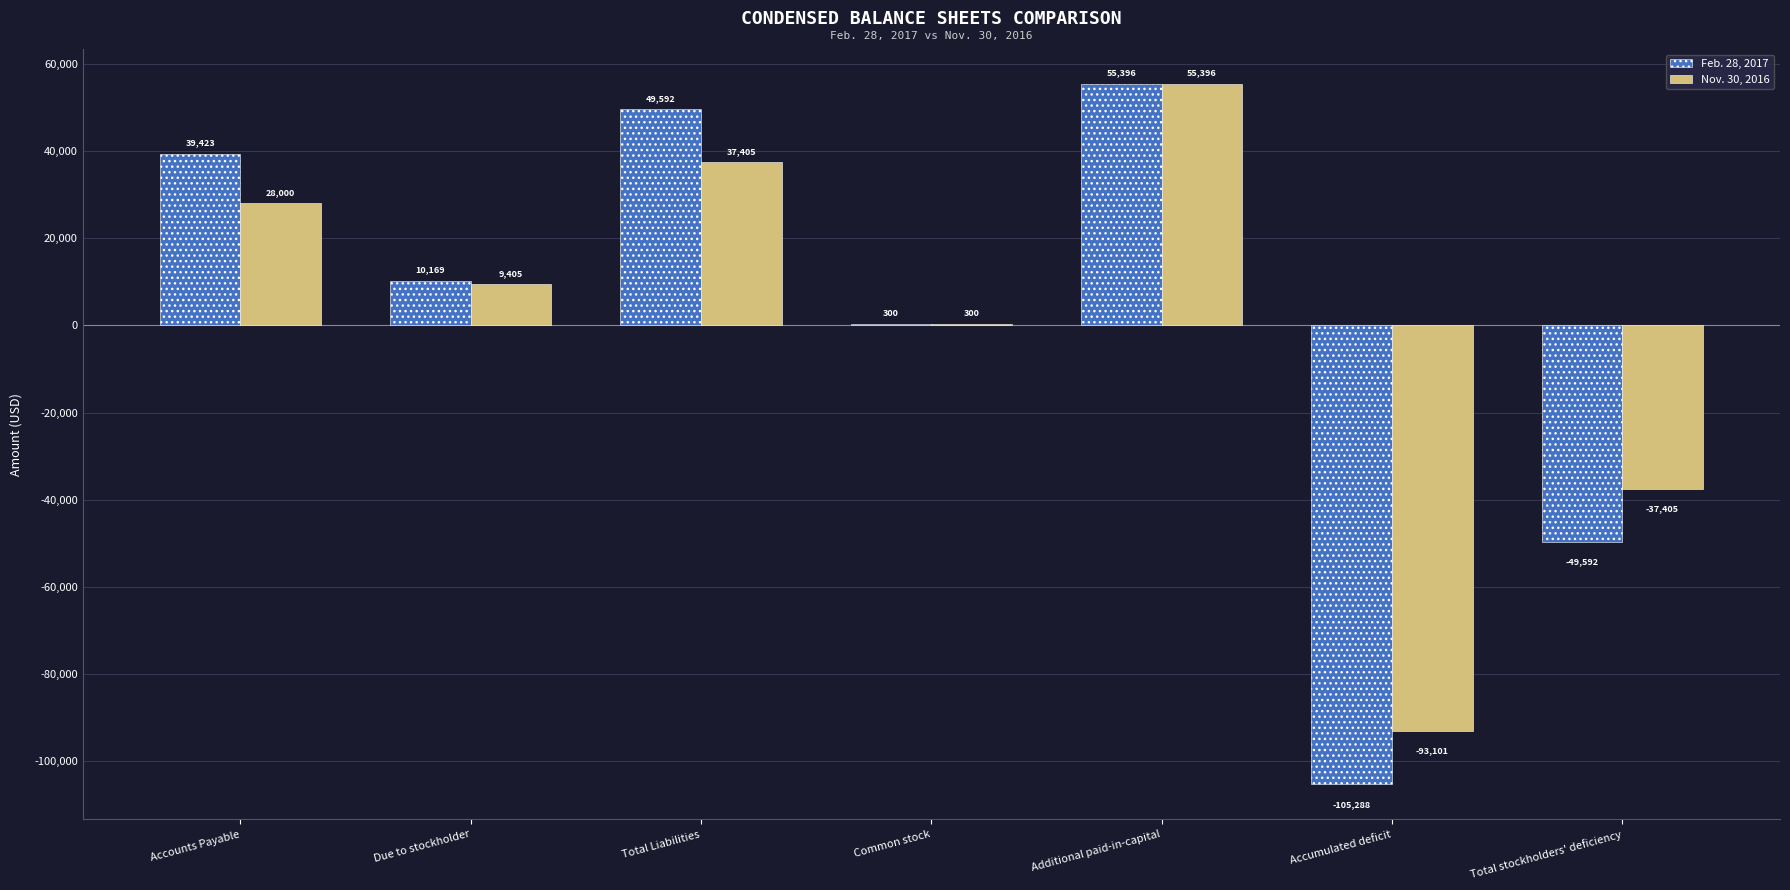

Between Total Liabilities and Total stockholders' deficiency, which series saw the biggest shift?

Feb. 28, 2017